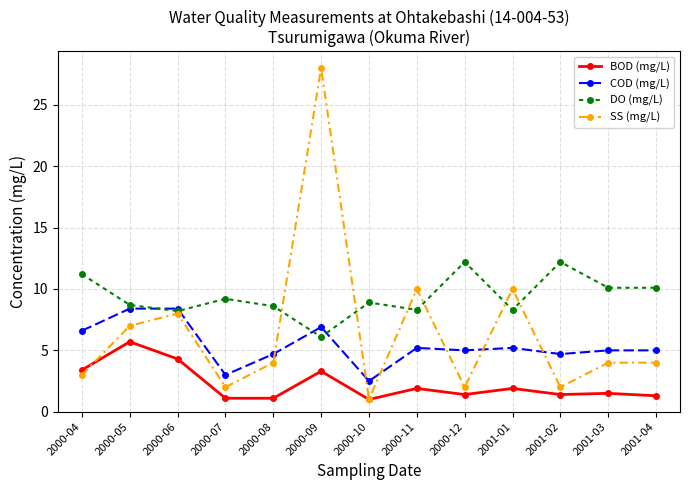

At how many categories does at least one series exceed 13?

1